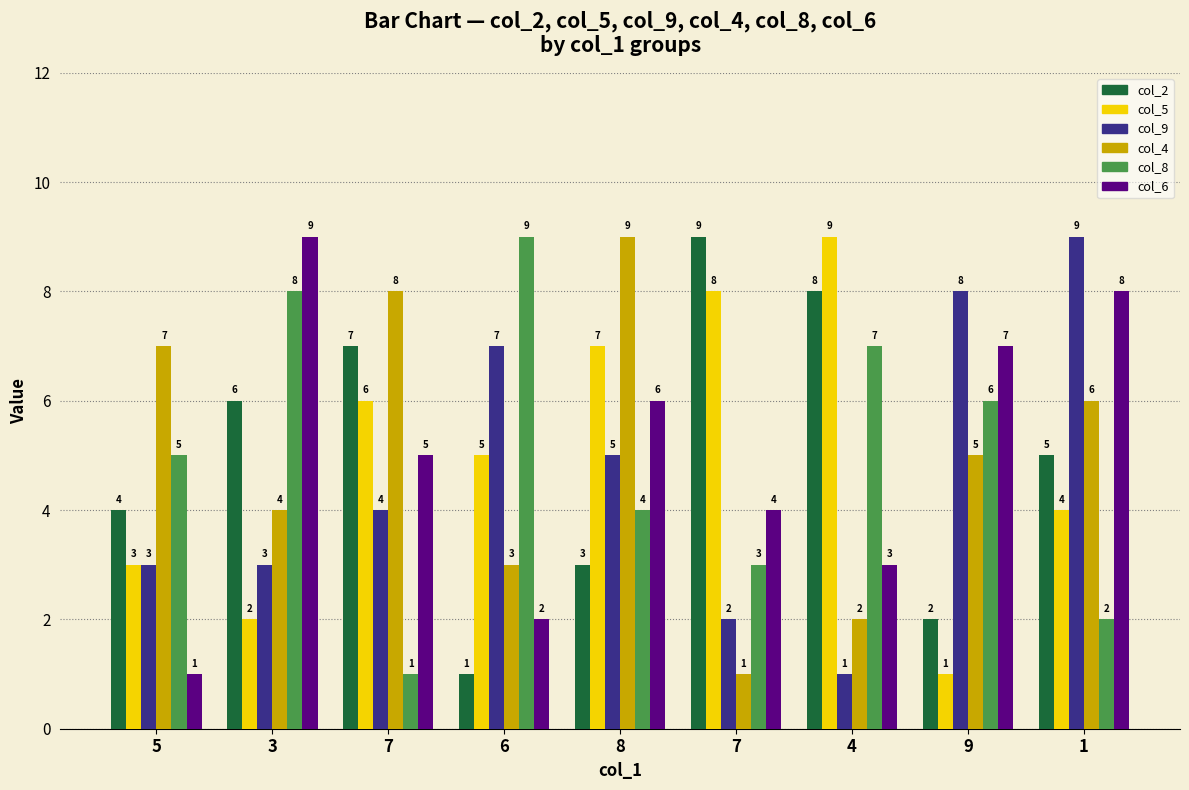

At 7, list the series in order from smallest to largest.

col_8, col_9, col_6, col_5, col_2, col_4